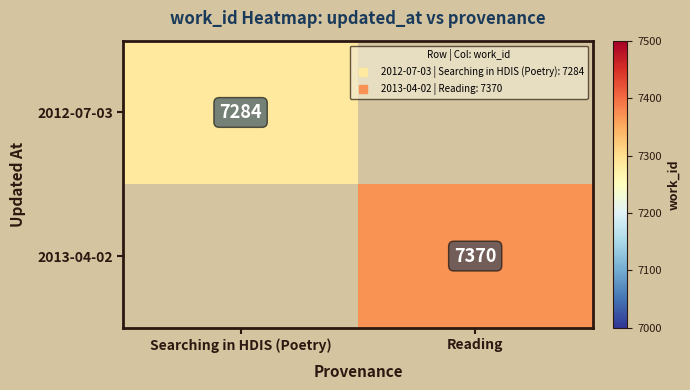

Is the value of 2012-07-03 at Reading greater than the value of 2013-04-02 at Searching in HDIS (Poetry)?

No